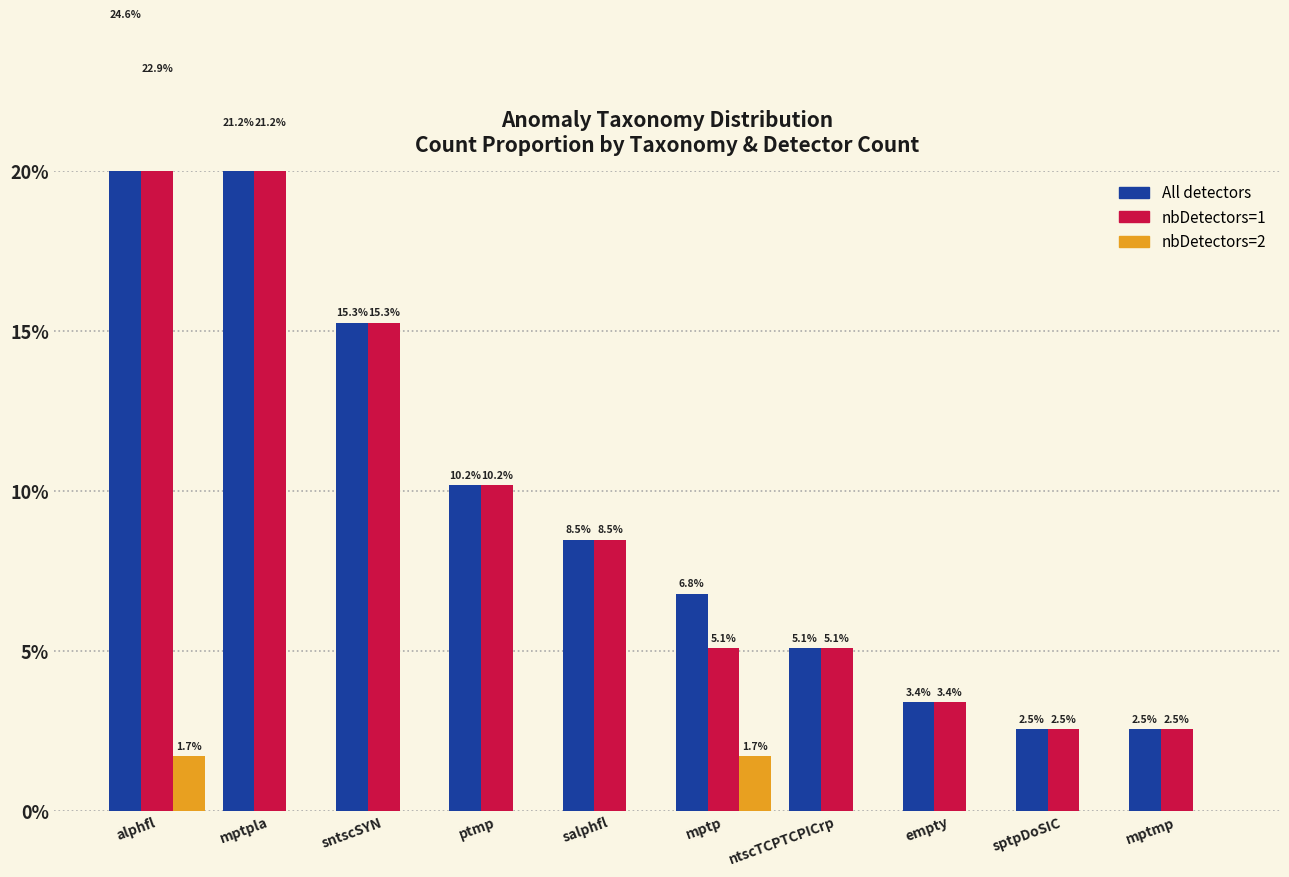

What is the label of the 6th bar from the right?

salphfl